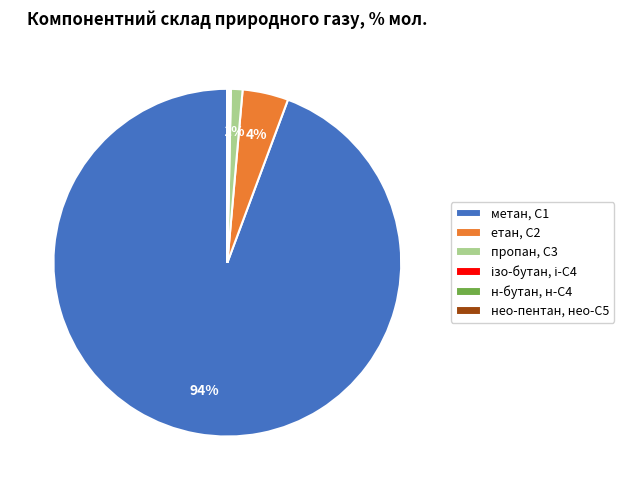

To the nearest percent, what portion does пропан, С3 represent?

1%